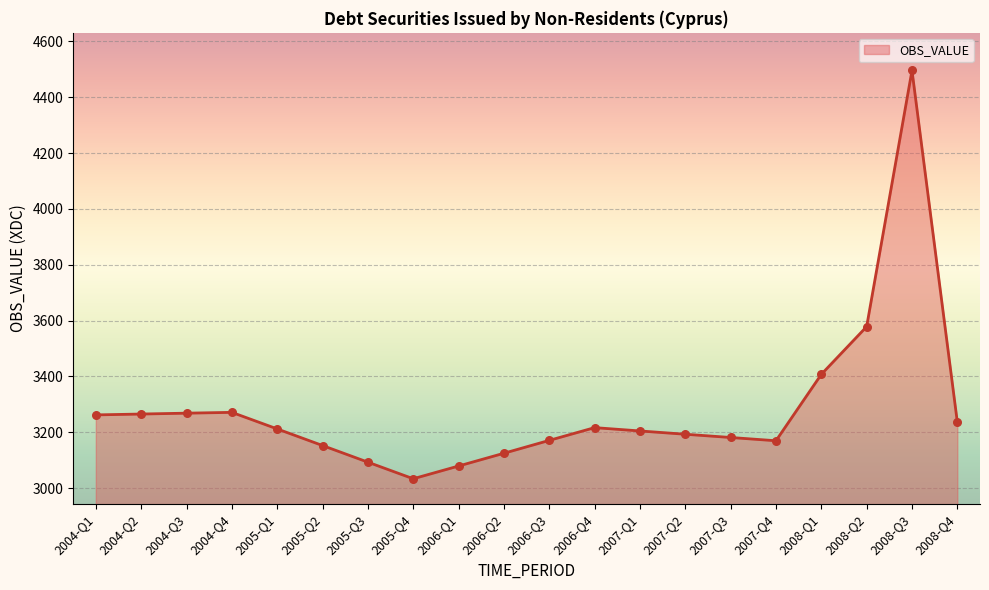

What is the ratio of the value at 2005-Q4 to the value at 2006-Q1?

1.0